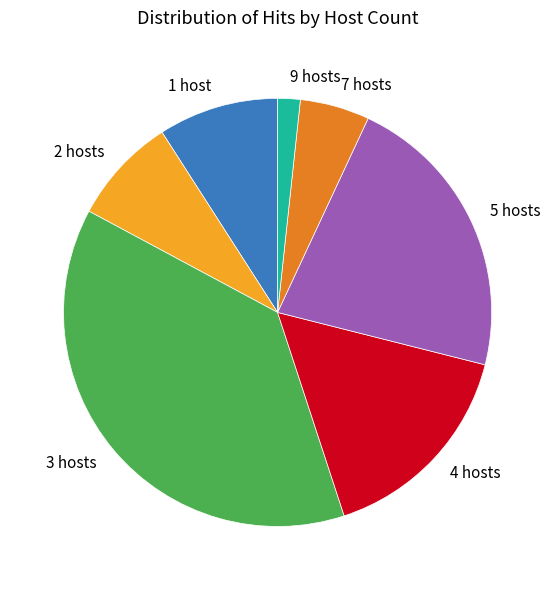

Do 7 and 3 together represent more than half of the pie?

No